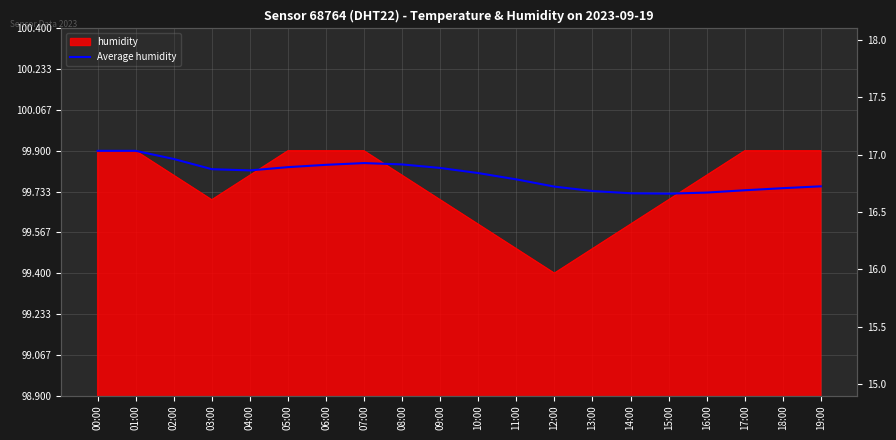

Is it true that the value at 15:00 is 172.1?

False